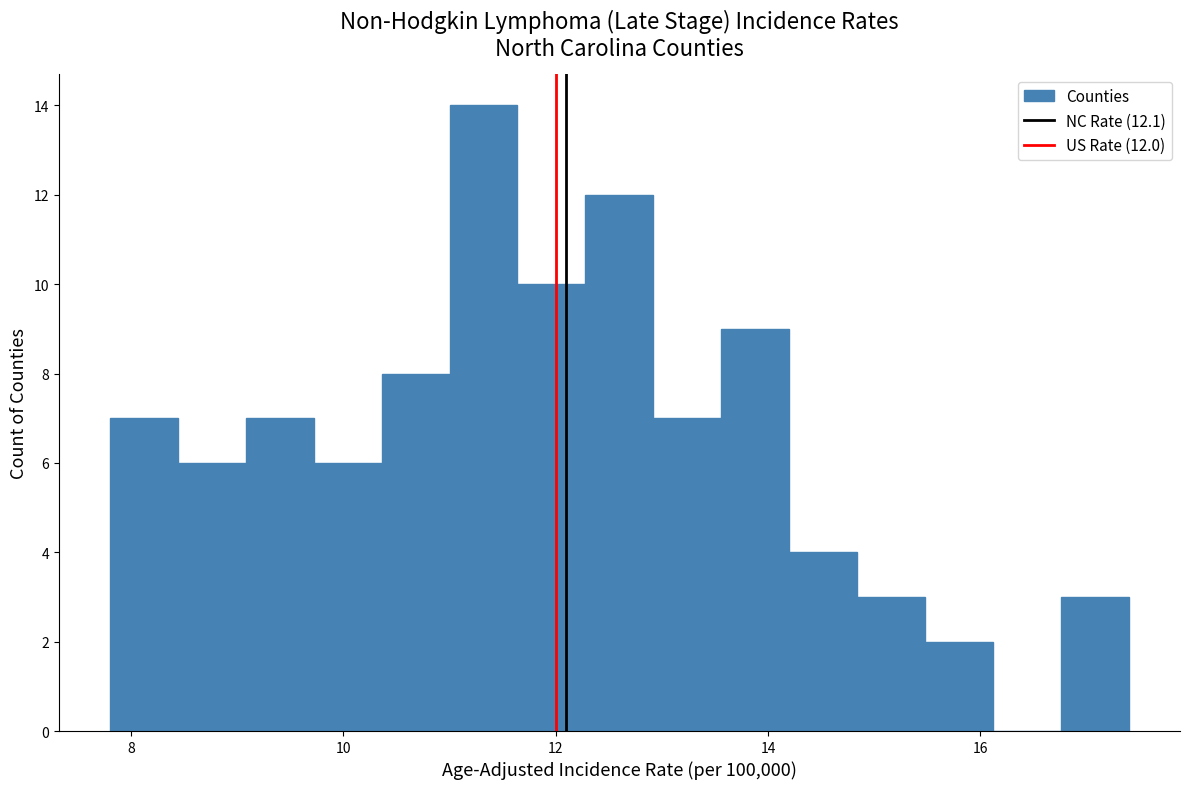

Around what value on the x-axis is the tallest bar? Give the approximate position of its centre, as read against the axis.

11.4